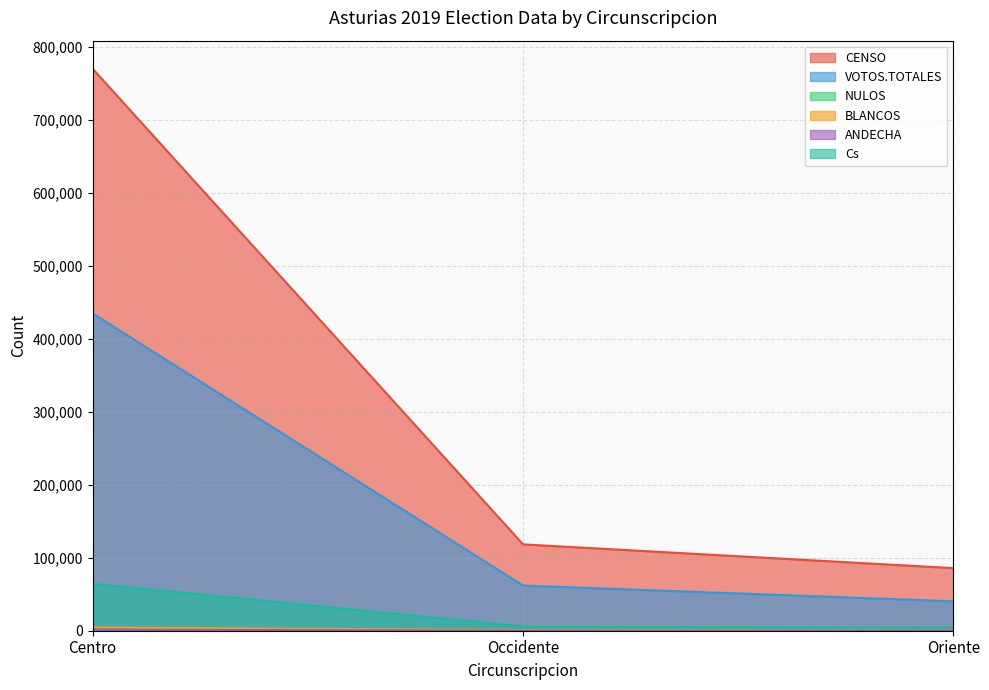

Reading left to right, transcribe all the data shown in this chart.

CENSO: 769700	118290	85747
VOTOS.TOTALES: 434614	61853	40267
NULOS: 3376	1003	651
BLANCOS: 4414	948	496
ANDECHA: 1363	109	112
Cs: 64338	5761	4172